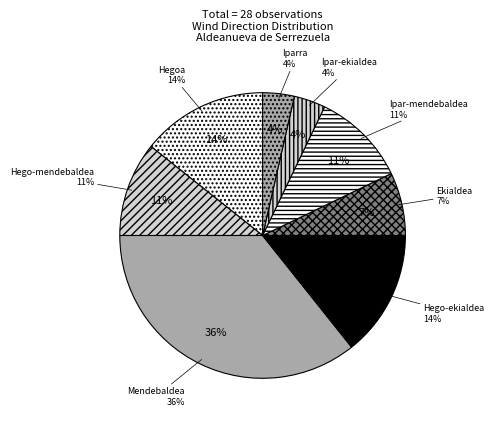

Between Hegoa and Ekialdea, which is larger?

Hegoa